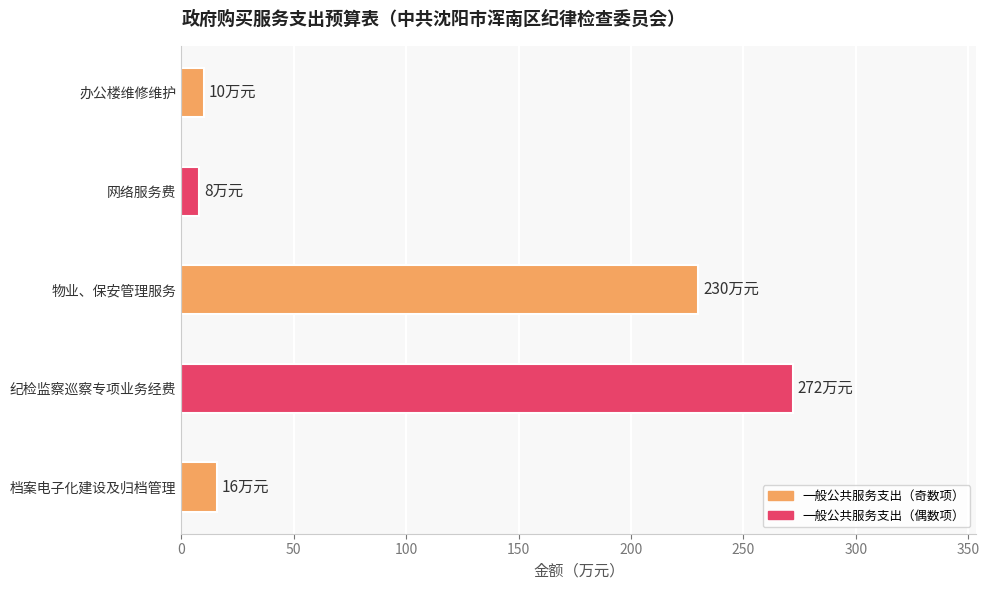

Where is the data nearest to the value 140?

物业、保安管理服务